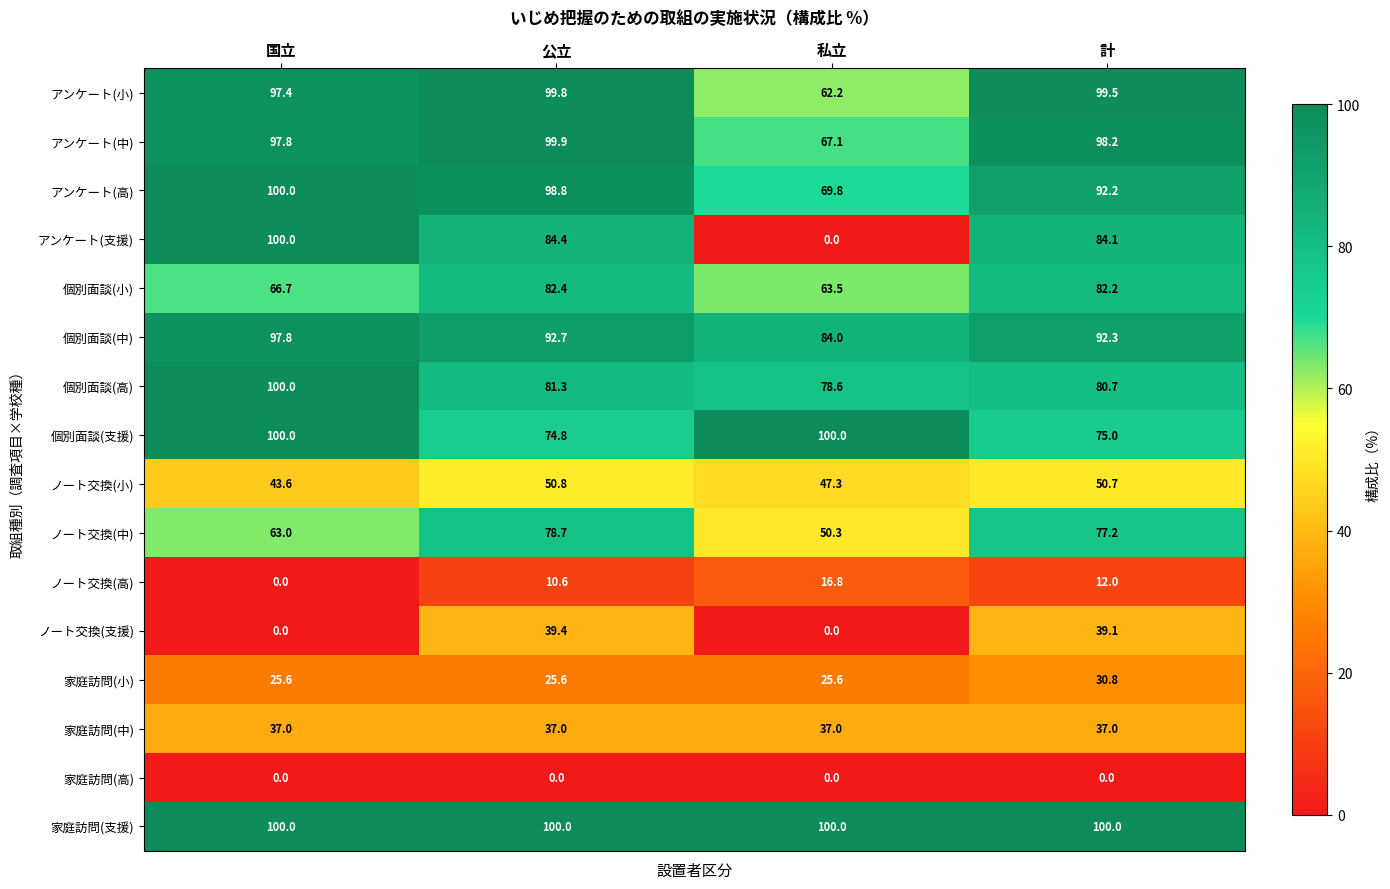

At which label is 個別面談(支援) closest to 87?

計